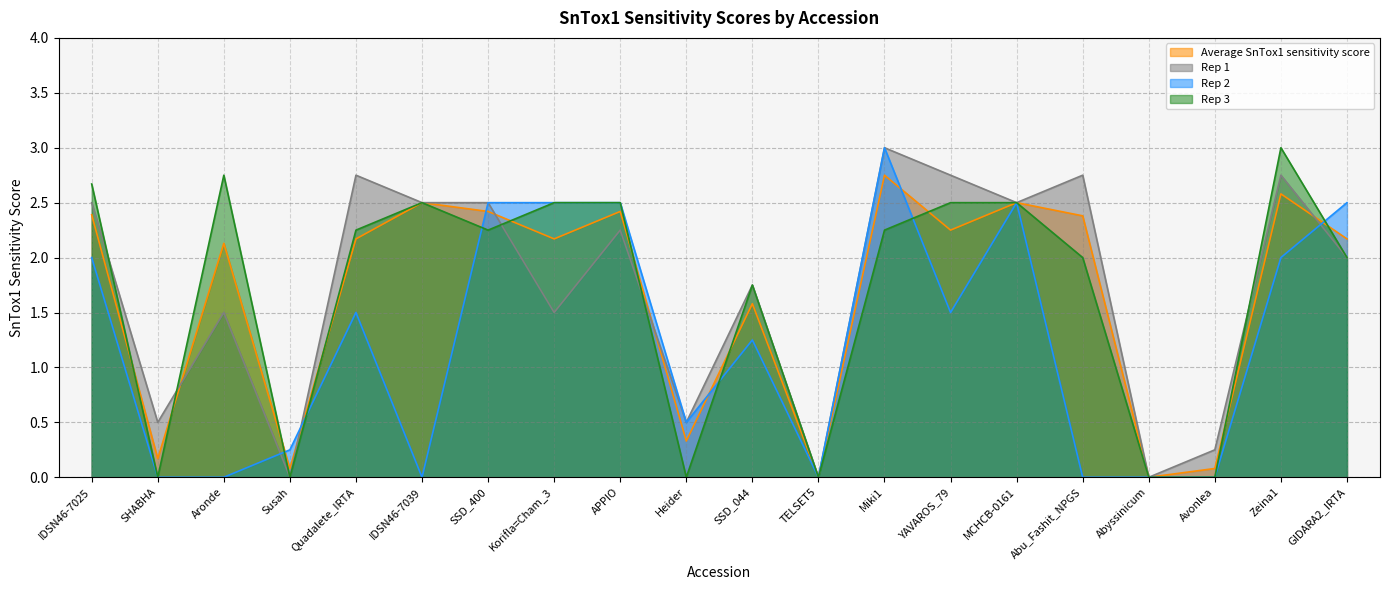

What is the difference between the Rep 3 values at IDSN46-7025 and IDSN46-7039?

0.2